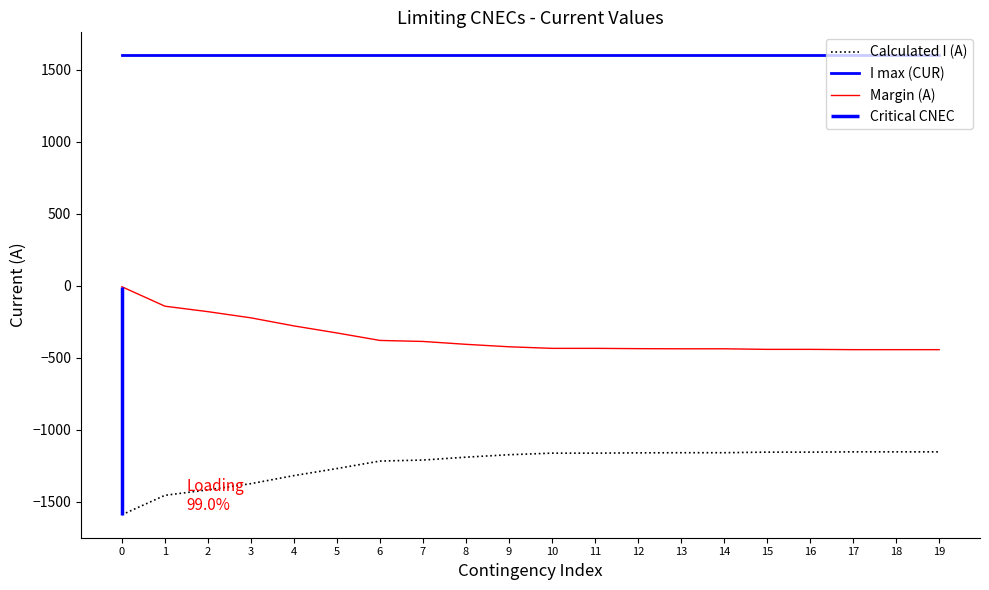

What is the greatest value displayed?

1600